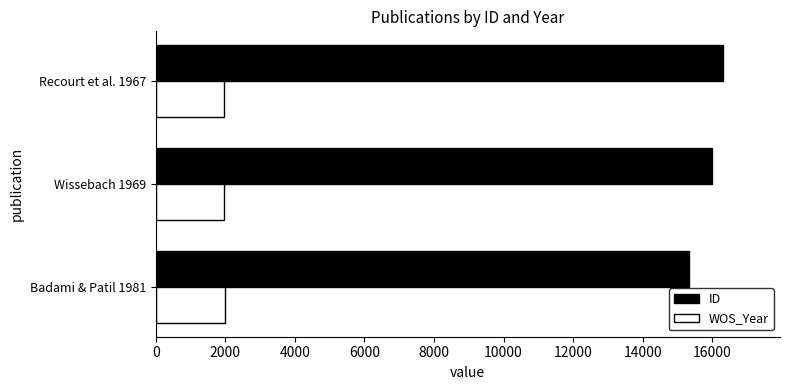

Is it true that WOS_Year equals 1967 at Recourt et al. 1967?

True